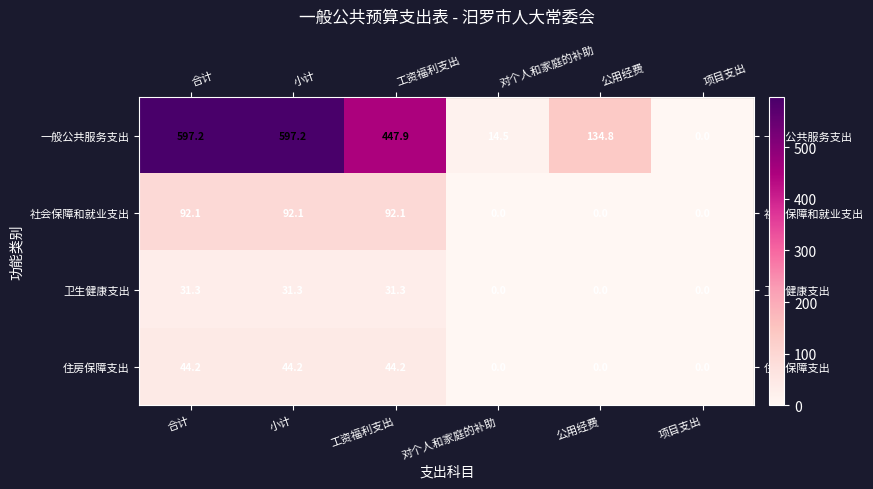

Rank the series by their maximum value, from lowest to highest.

卫生健康支出, 住房保障支出, 社会保障和就业支出, 一般公共服务支出